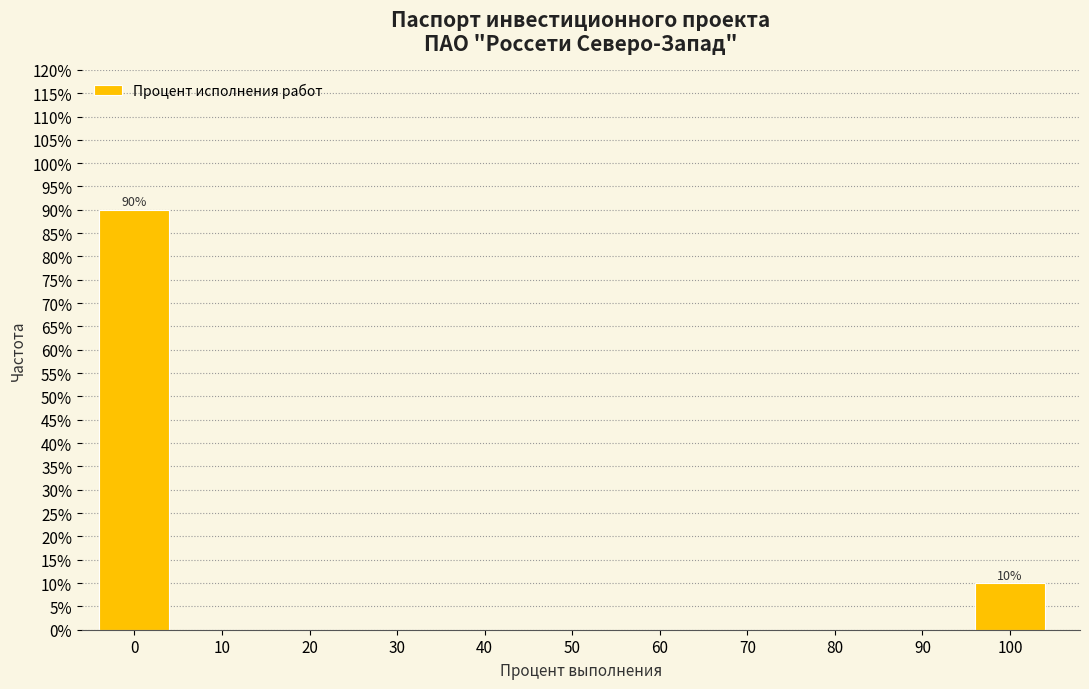

Reading right to left, transcribe all the data shown in this chart.

100=10	90=0	80=0	70=0	60=0	50=0	40=0	30=0	20=0	10=0	0=90